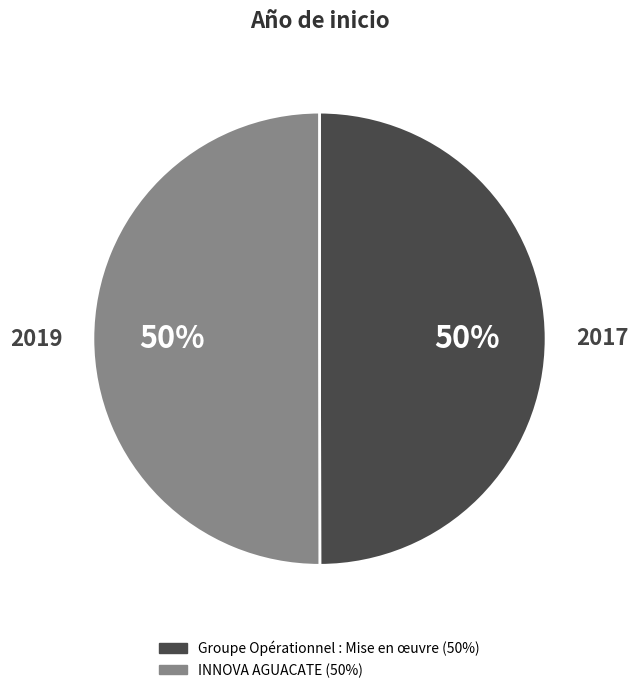

What percentage is the Groupe Opérationnel : Mise en œuvre slice, to the nearest percent?

50%